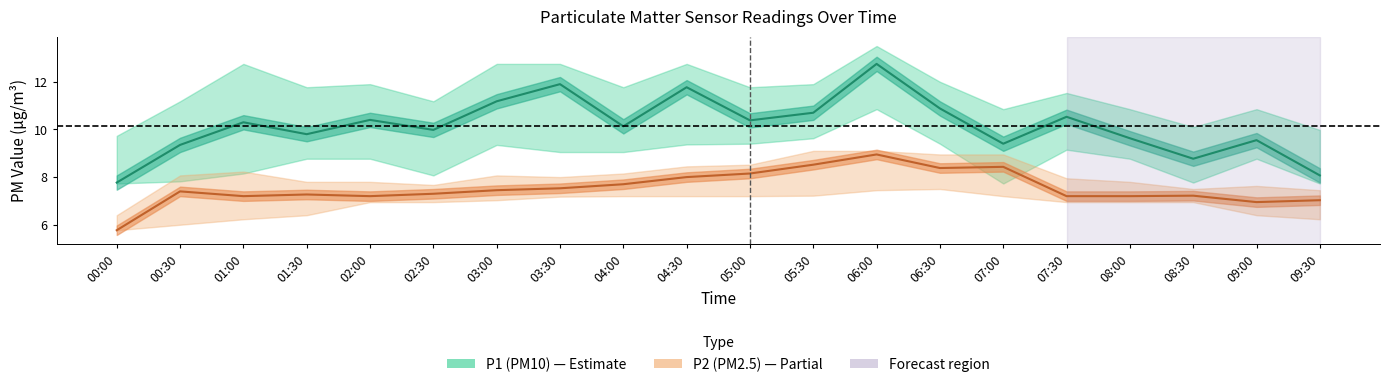

What is the value of the P1 (PM10) point at the 17th from the left?

9.6